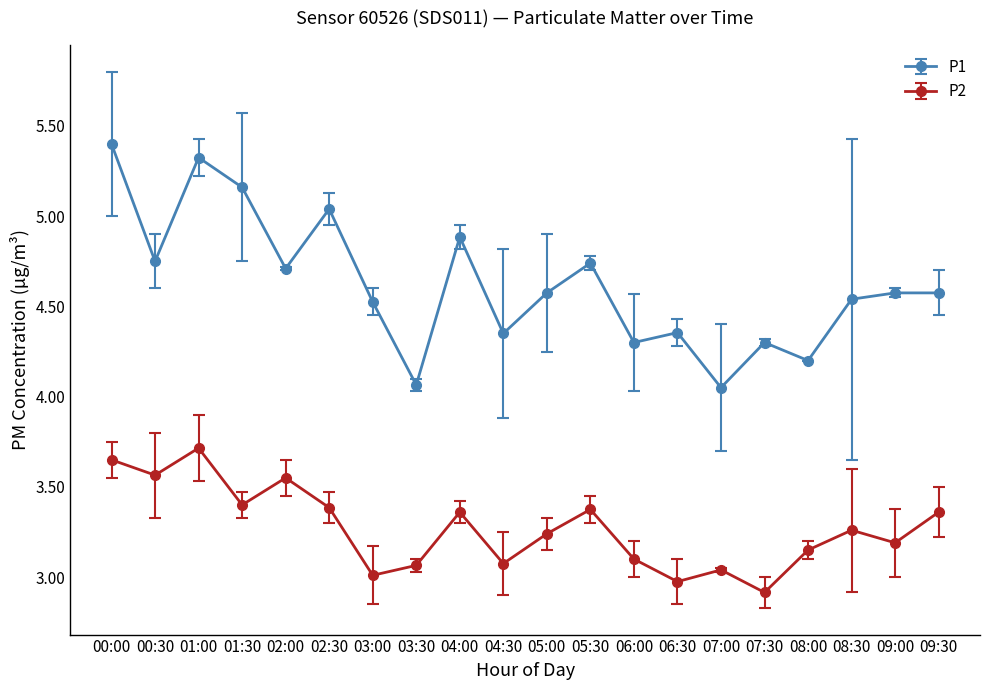

What is the sum of all P2 values?

65.4